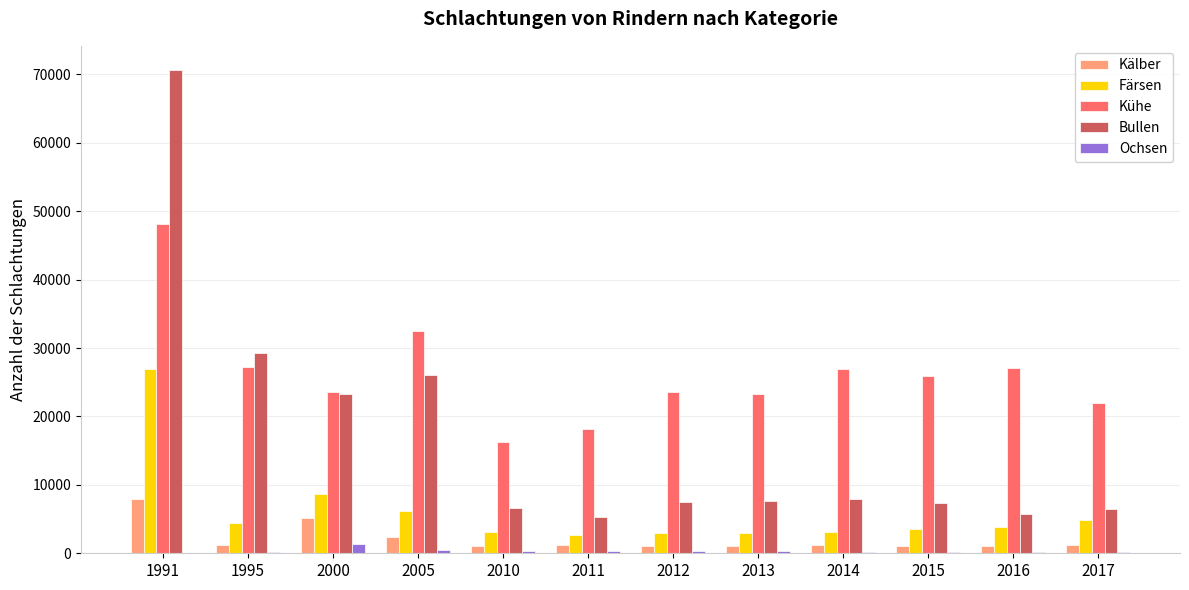

Is it true that Kälber equals 1085 at 2012?

True